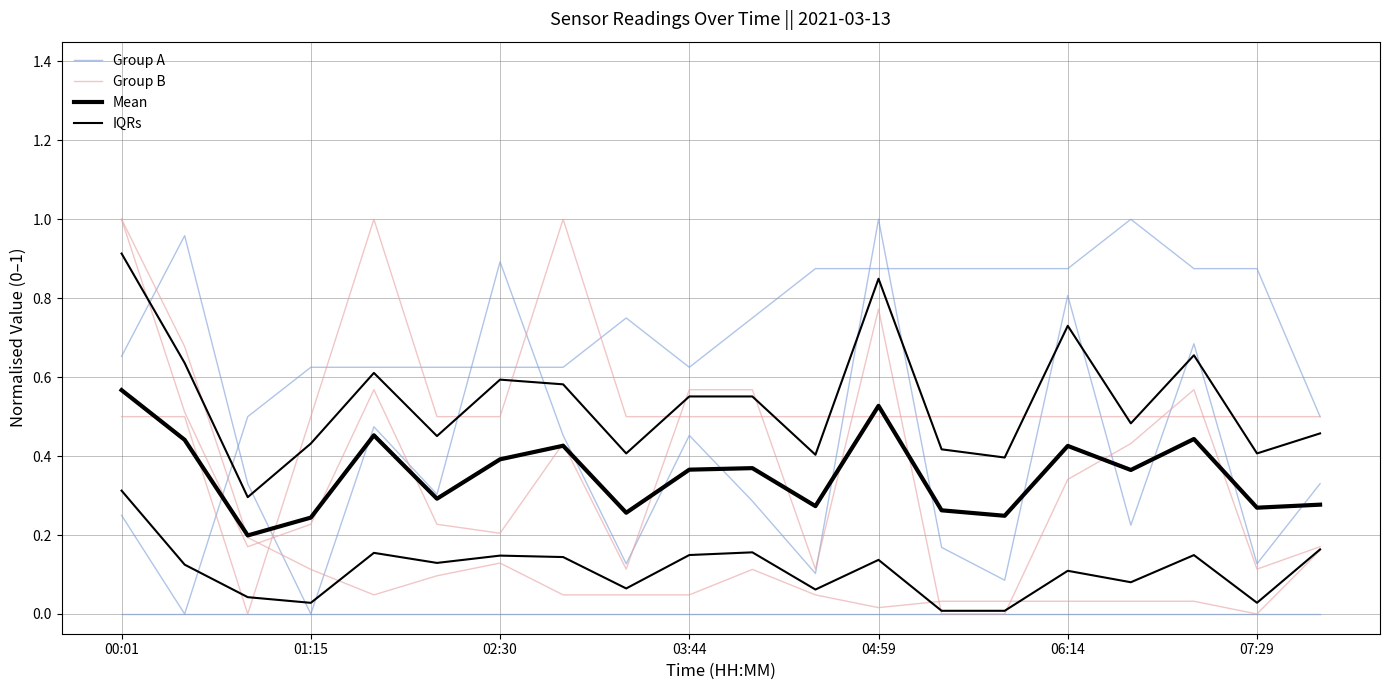

Reading right to left, extract all data points from this chart.

Group A: 0.3	0.1	0.7	0.2	0.8	0.1	0.2	1.0	0.1	0.3	0.5	0.1	0.5	0.9	0.3	0.5	0.0	0.3	1.0	0.7
Group B: 0.2	0.1	0.6	0.4	0.3	0.0	0.0	0.8	0.1	0.6	0.6	0.1	0.4	0.2	0.2	0.6	0.2	0.2	0.5	1.0
Mean: 0.3	0.3	0.4	0.4	0.4	0.2	0.3	0.5	0.3	0.4	0.4	0.3	0.4	0.4	0.3	0.5	0.2	0.2	0.4	0.6
IQRs: 0.2	0.0	0.1	0.1	0.1	0.0	0.0	0.1	0.1	0.2	0.1	0.1	0.1	0.1	0.1	0.2	0.0	0.0	0.1	0.3